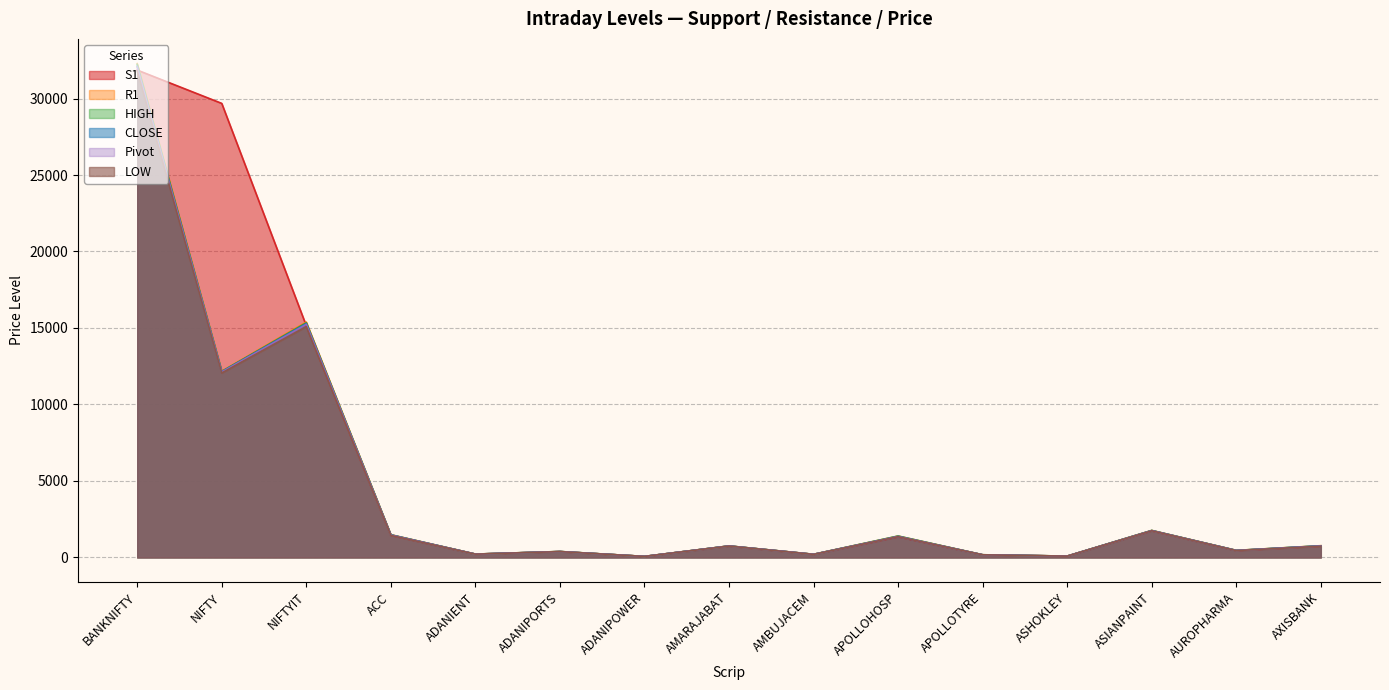

True or false: LOW and R1 intersect in this chart.

False